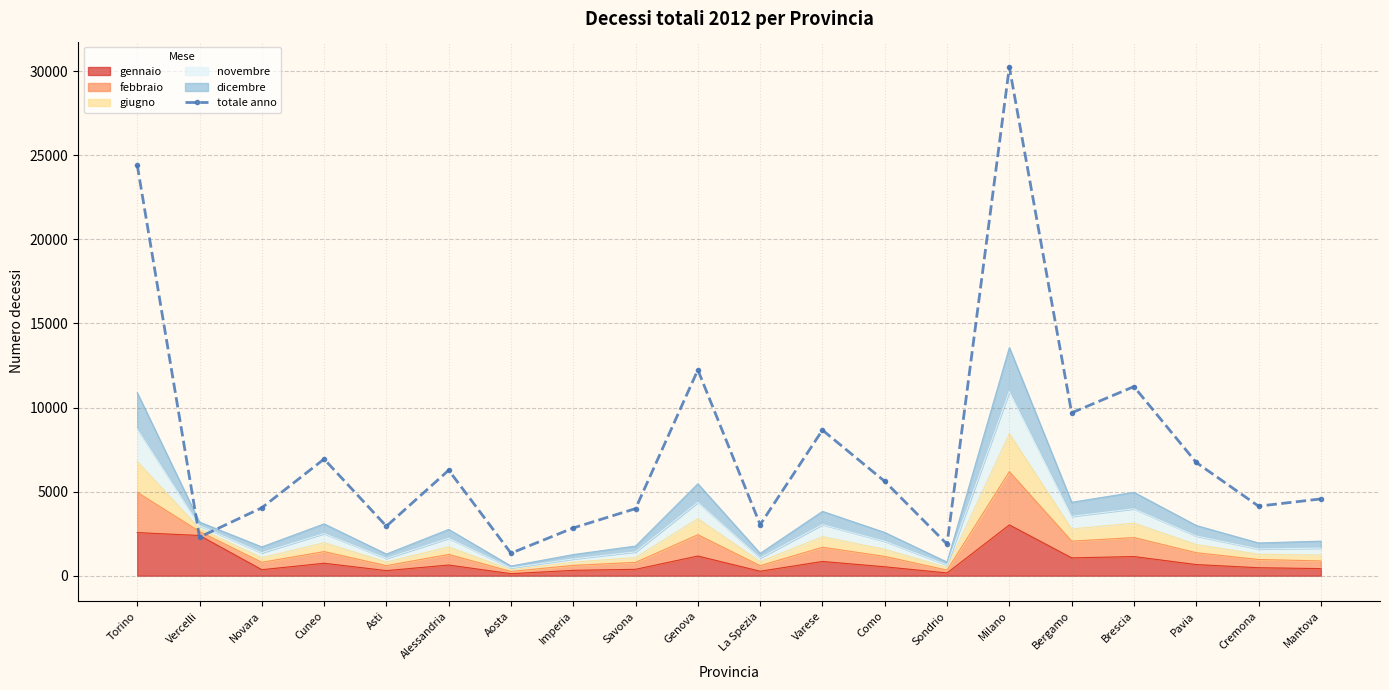

What is the maximum value shown in the chart?

30240